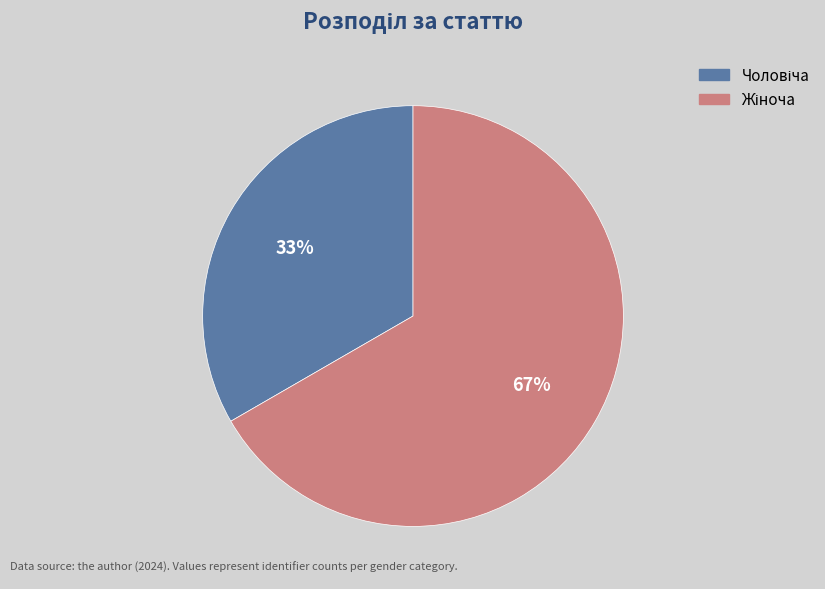

Does any single category account for the majority?

Yes